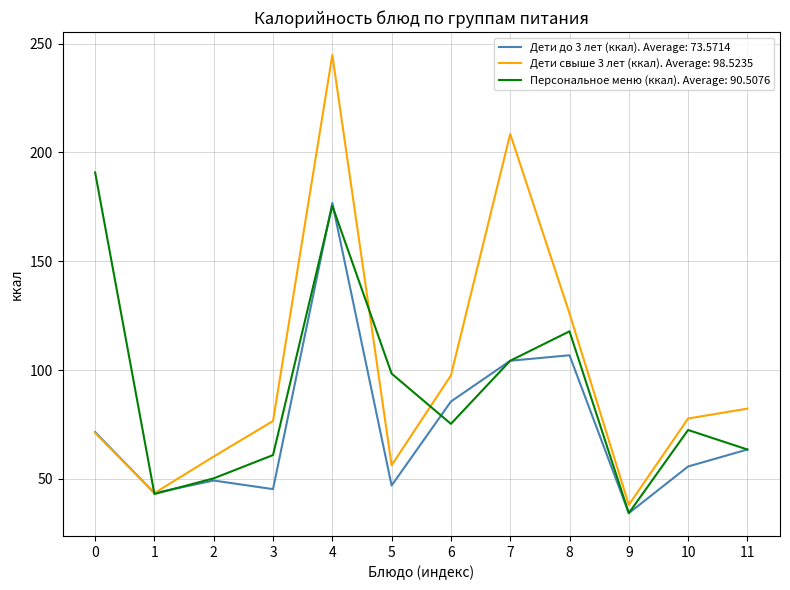

At which label is Персональное меню (ккал). Average: 90.5076 closest to 112?

8